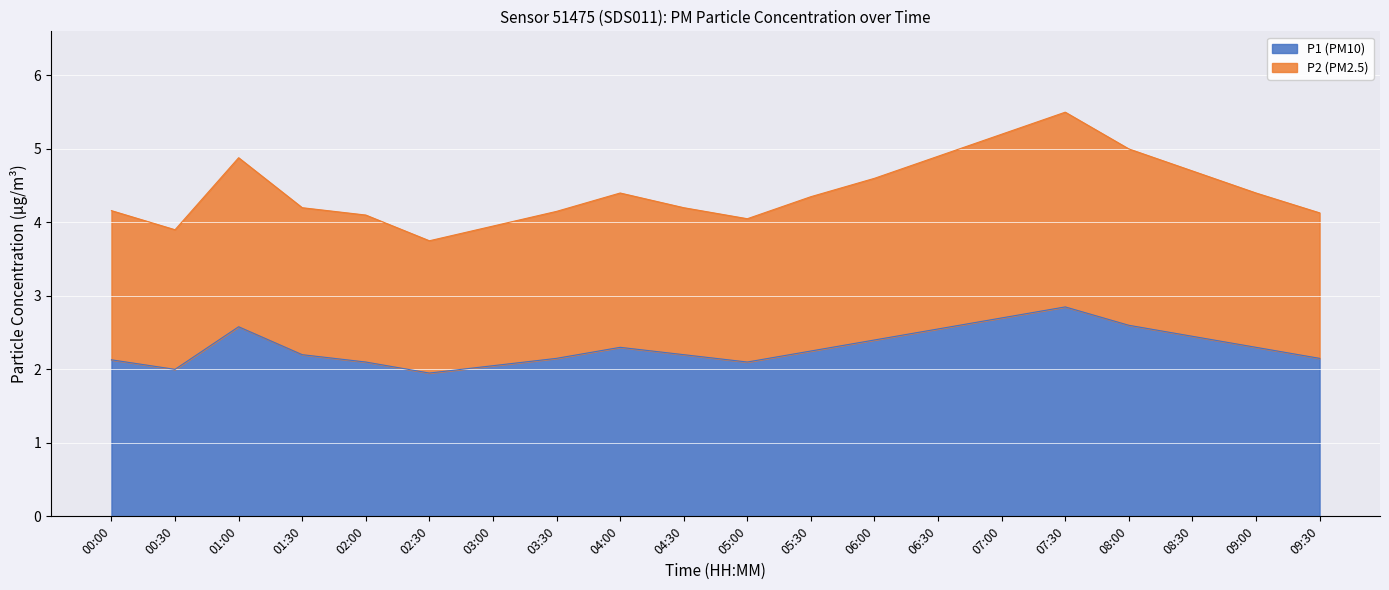

What are all the series names shown in the legend?

P1 (PM10), P2 (PM2.5)